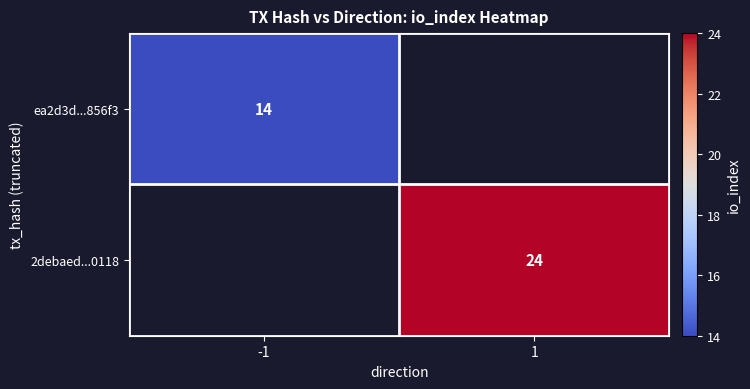

Is the value of ea2d3d...856f3 at -1 greater than the value of 2debaed...0118 at 1?

No